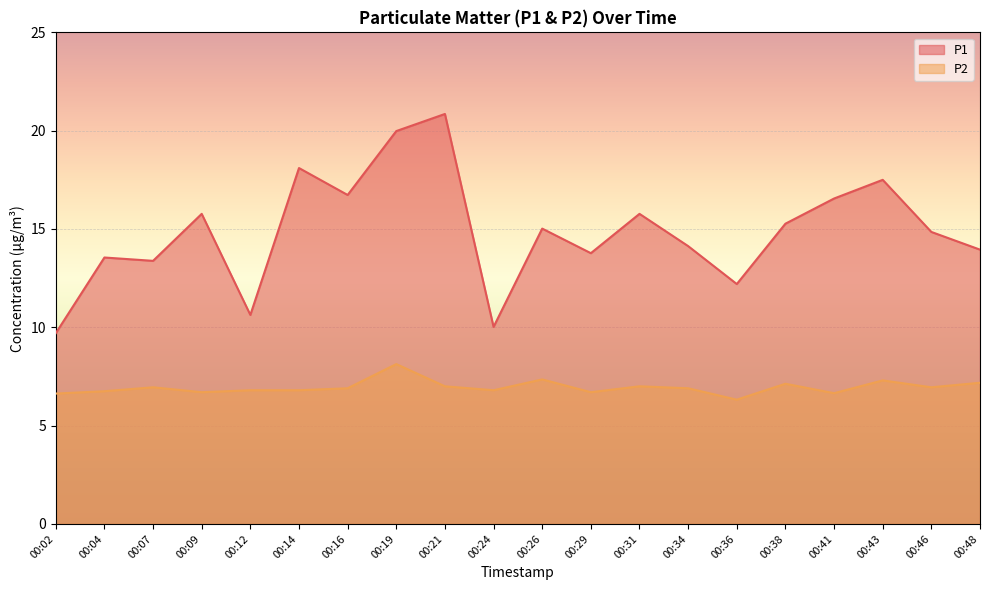

Reading left to right, transcribe all the data shown in this chart.

P1: 9.7	13.6	13.4	15.8	10.6	18.1	16.7	20.0	20.9	10.0	15.0	13.8	15.8	14.1	12.2	15.3	16.6	17.5	14.8	13.9
P2: 6.6	6.8	7.0	6.7	6.8	6.8	6.9	8.1	7.0	6.8	7.3	6.7	7.0	6.9	6.3	7.1	6.7	7.3	7.0	7.2